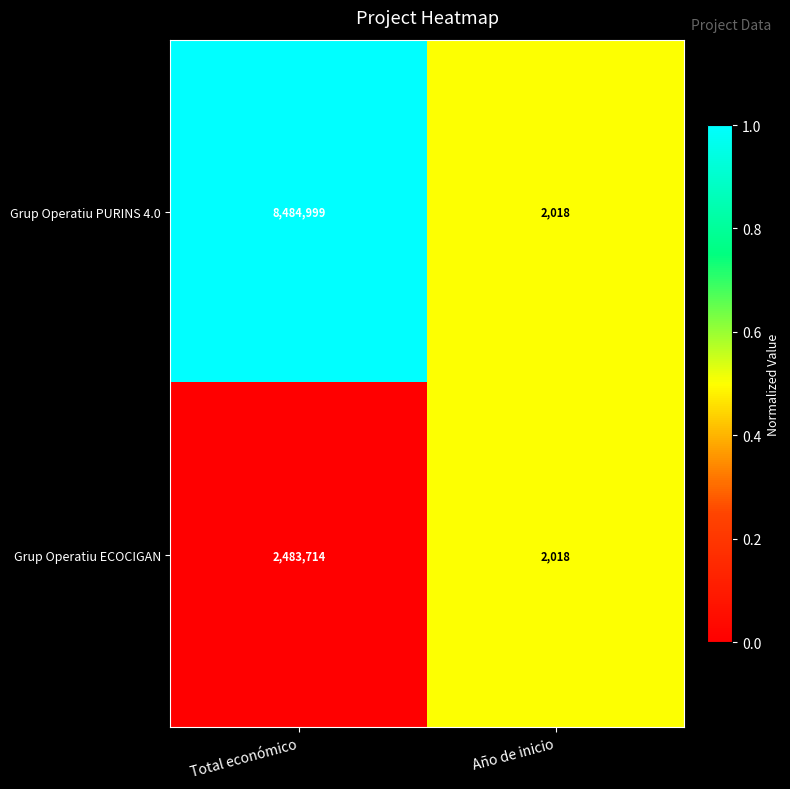

Between Total económico and Año de inicio, which series saw the biggest shift?

Grup Operatiu PURINS 4.0